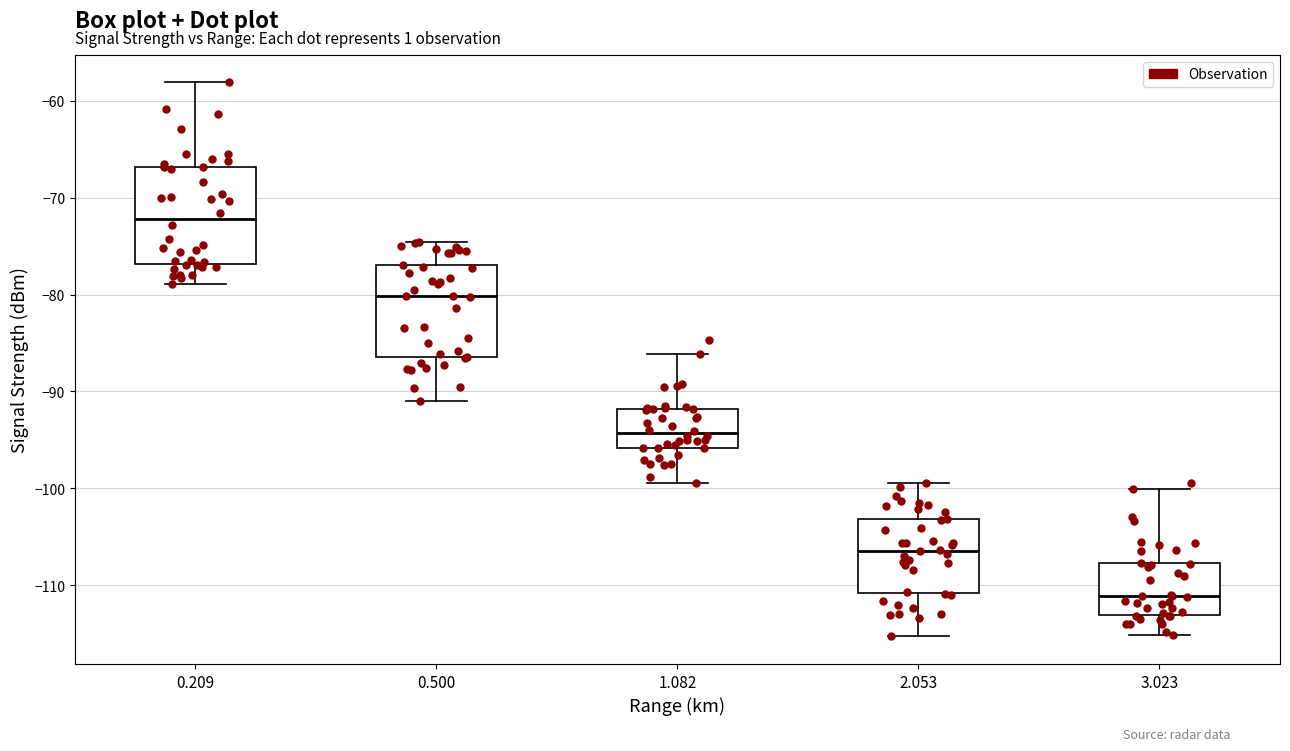

Where is the upper edge of the box at x = 0.500 on the y-axis? The values are not printed on the chart, so give them approximately, as read against the axis.

-77